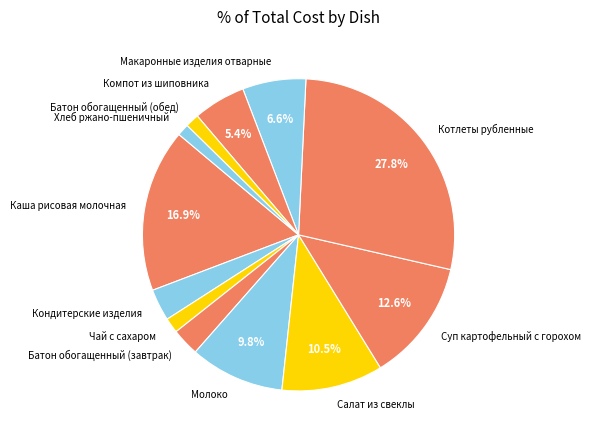

Count the number of slices in the pie.

12